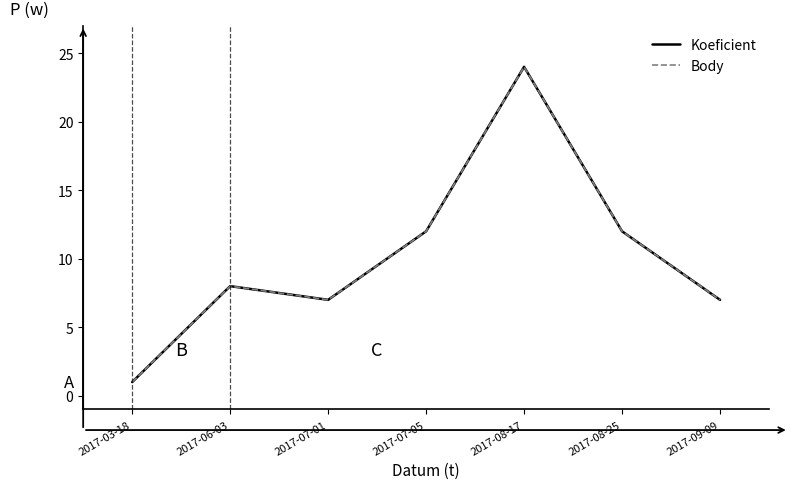

True or false: Koeficient and Body cross at least once.

False